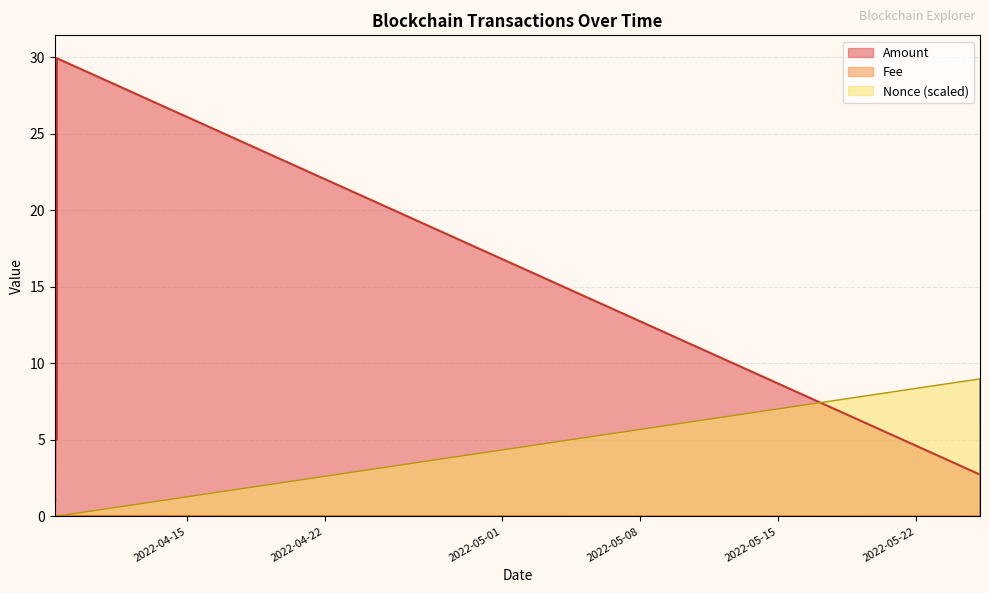

What is the average value of the Nonce series?

1.3